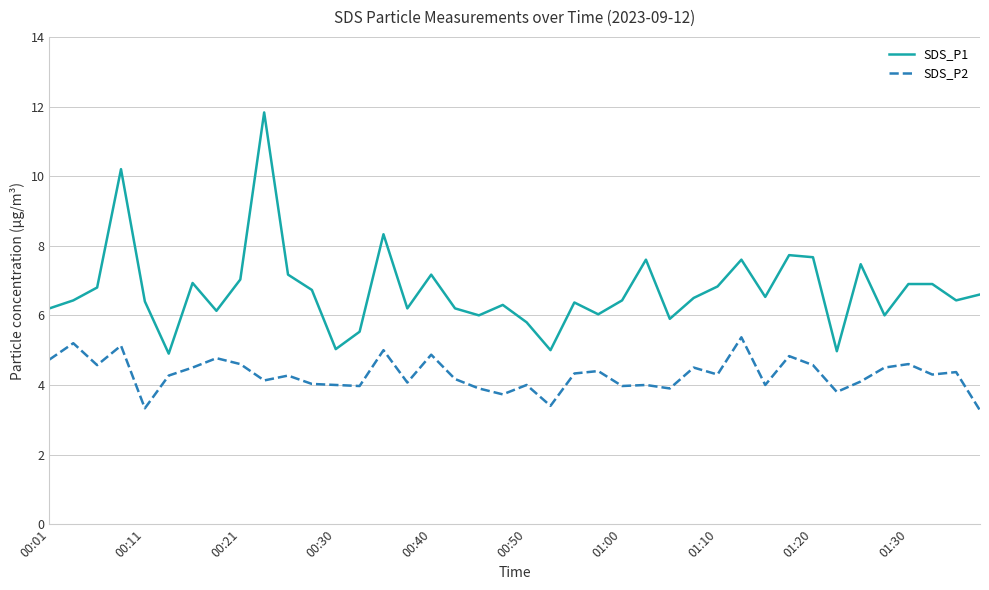

Does the chart have visible grid lines?

Yes